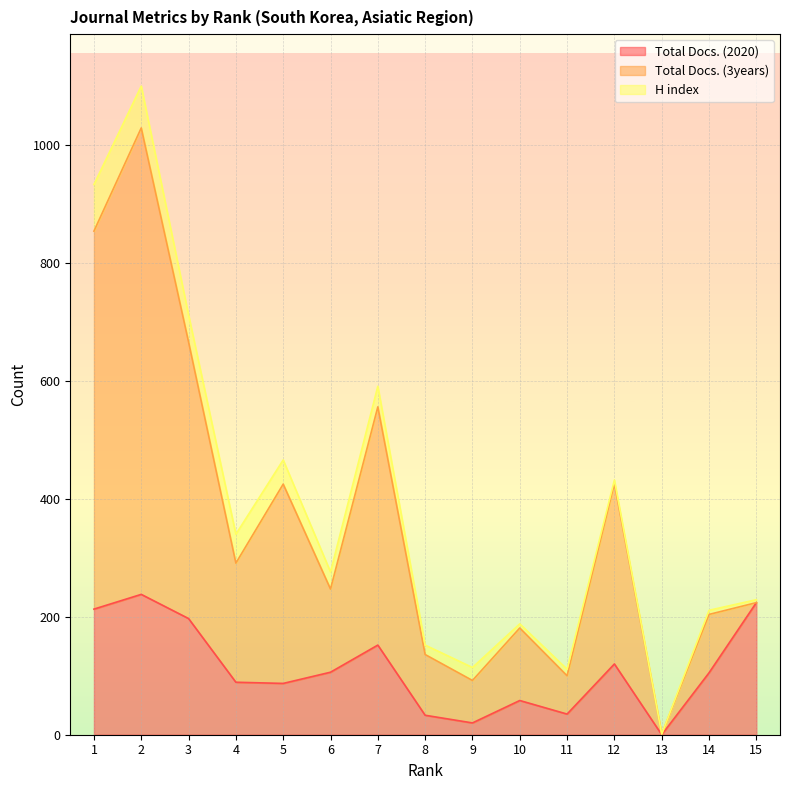

At which category is the sum across all series the highest?

2